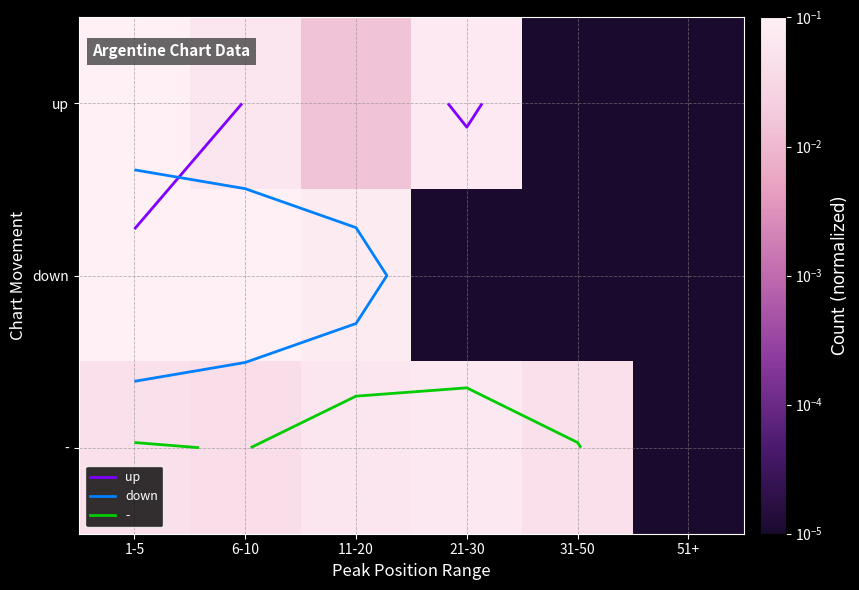

Between 11-20 and 21-30, which is larger?

21-30